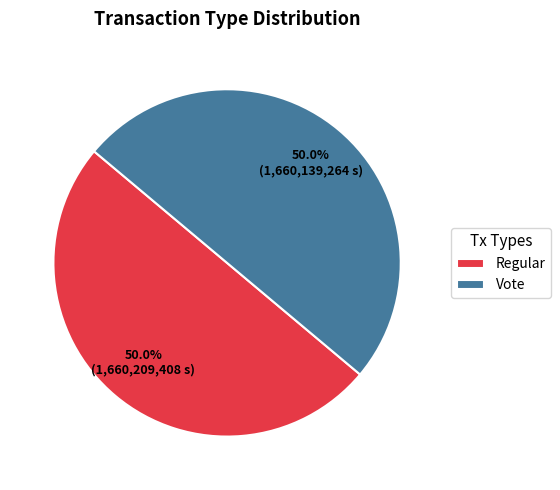

What percentage is NOT represented by Vote?

50.0%